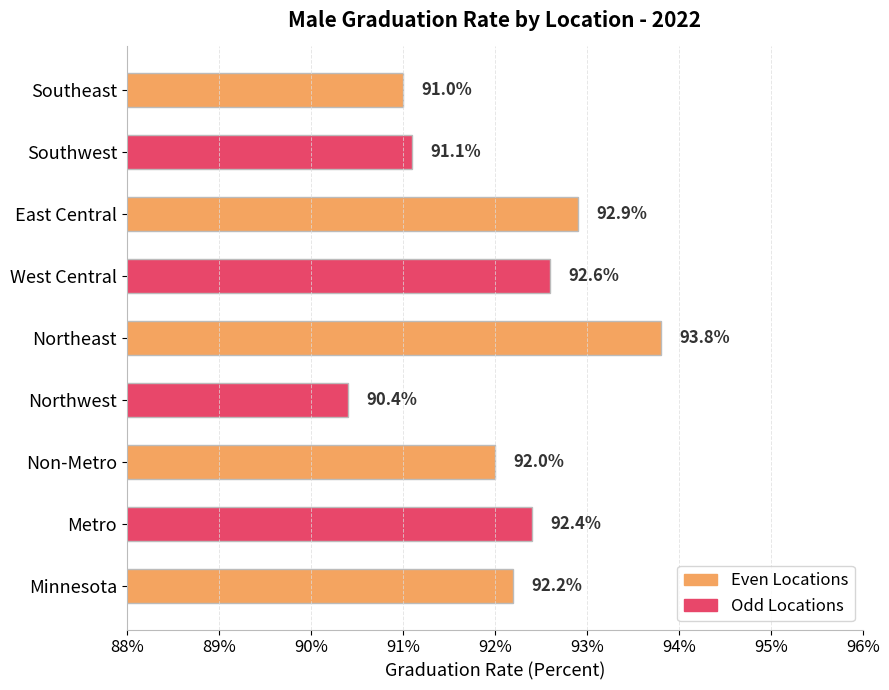

Count the number of categories in the chart.

9